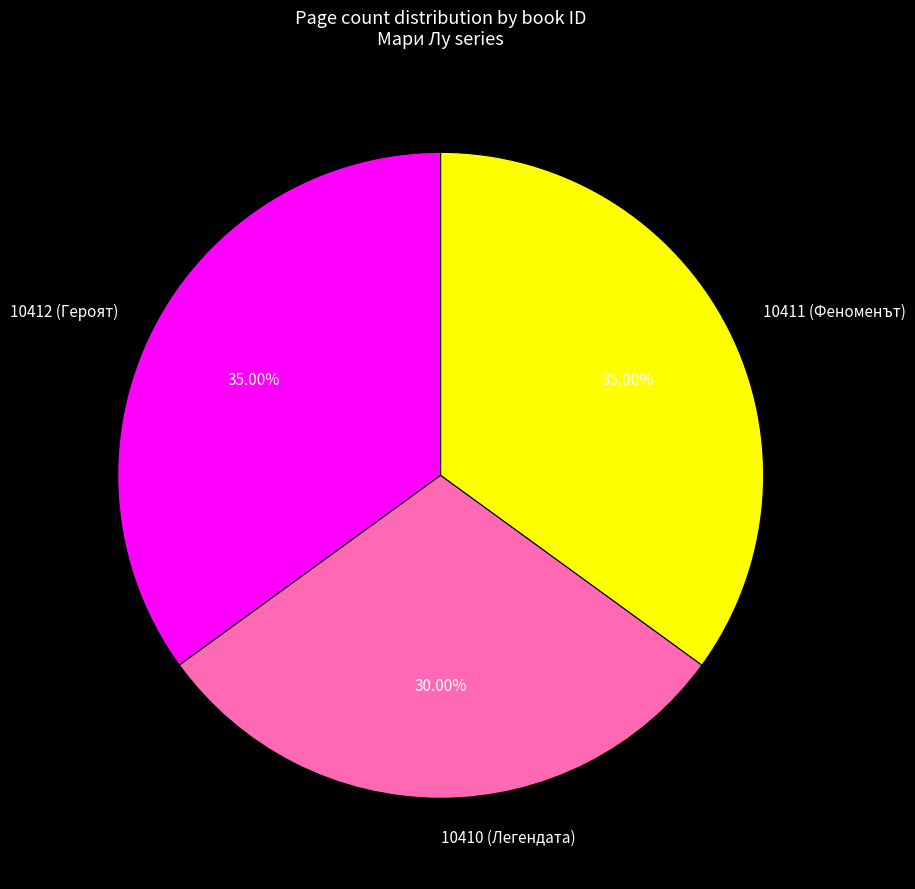

To the nearest percent, what portion does 10411 (Феноменът) represent?

35%